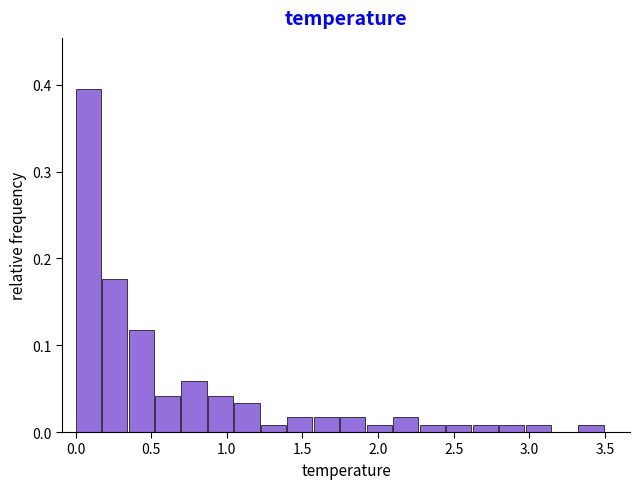

Read against the x-axis, roughly where is the centre of the tallest bar?

0.10